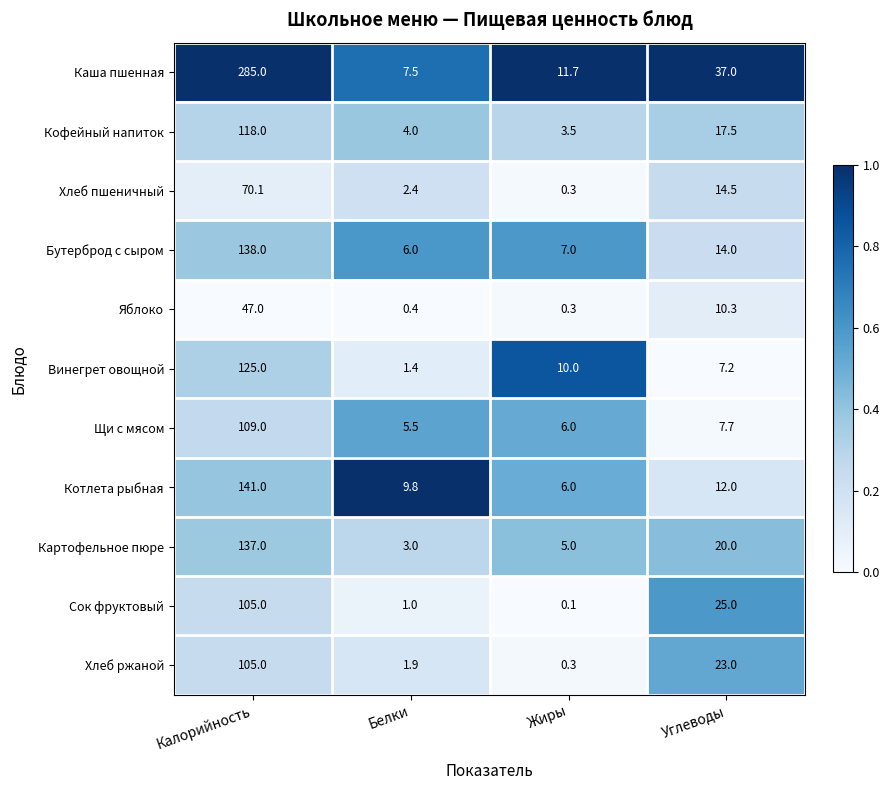

What is the total value across all series at Калорийность?

1380.1